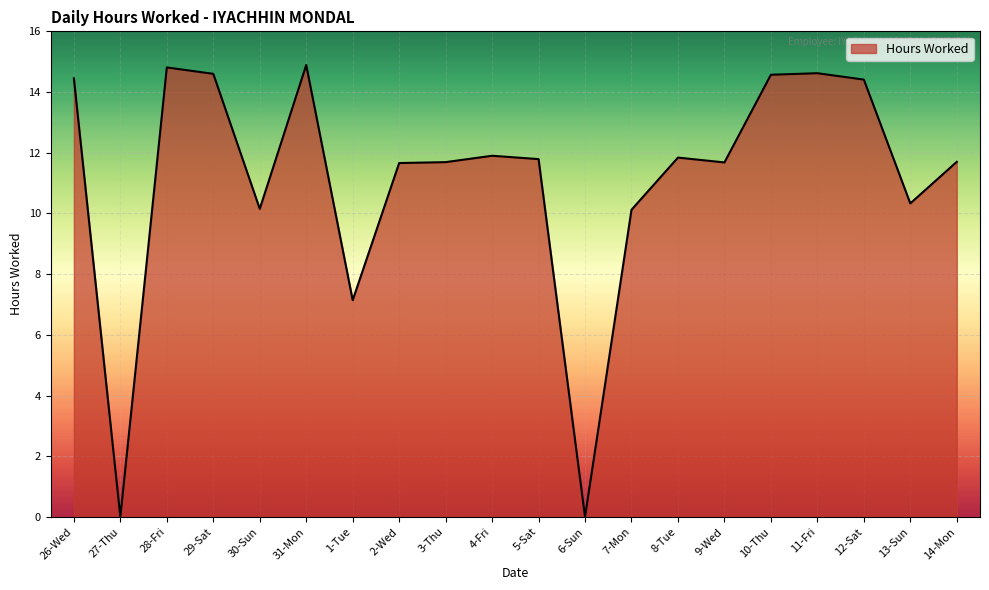

The chart shows a value of 14.6 at 10-Thu. True or false?

True